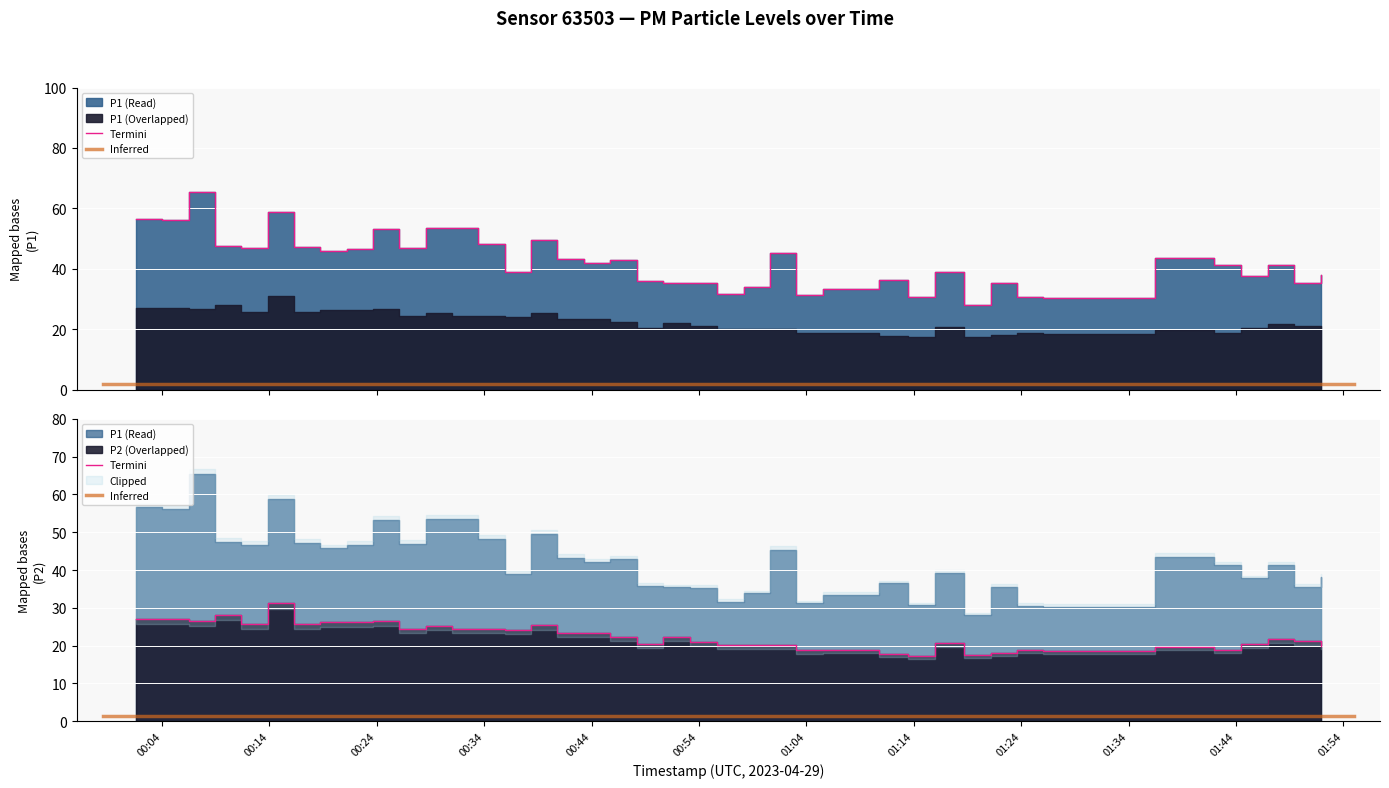

Read the P2 value at 2023-04-29T00:53:09.

21.0